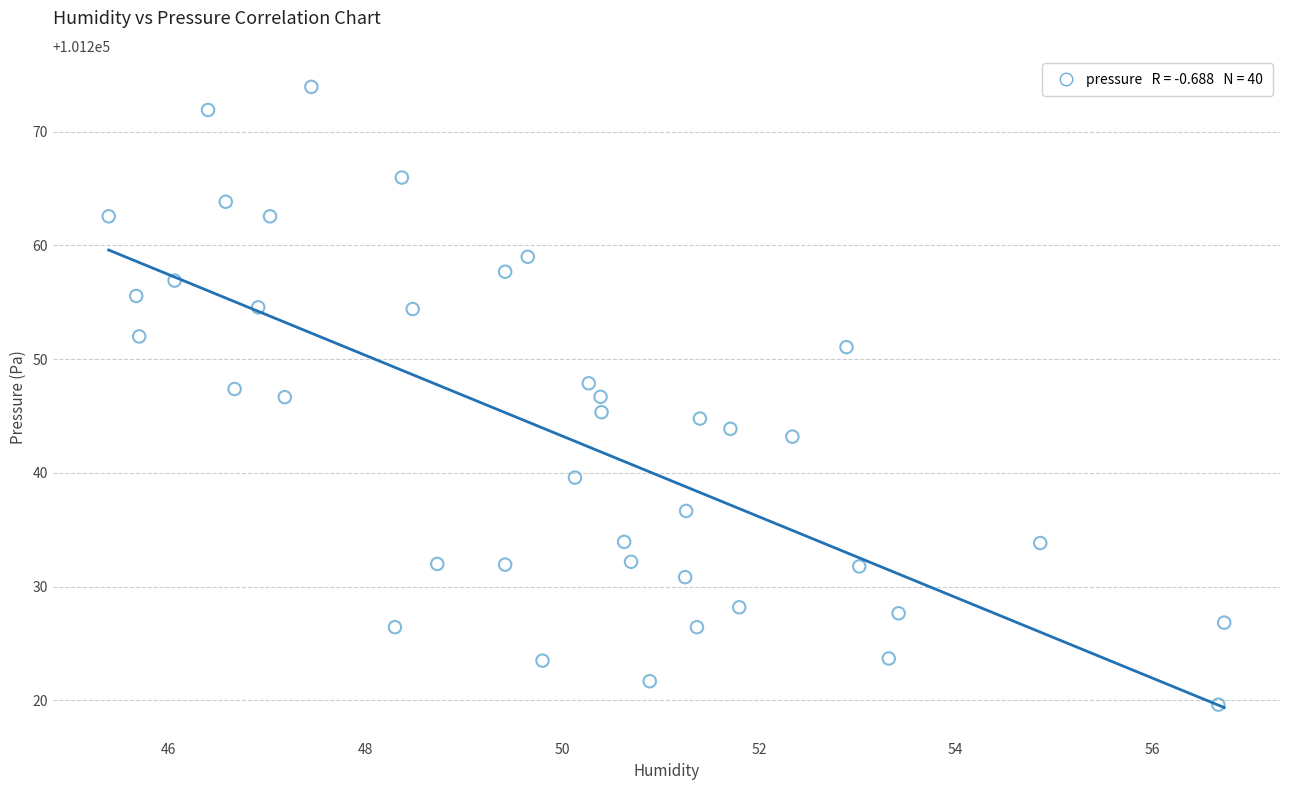

What is the range of Y values (max minus min)?

54.3